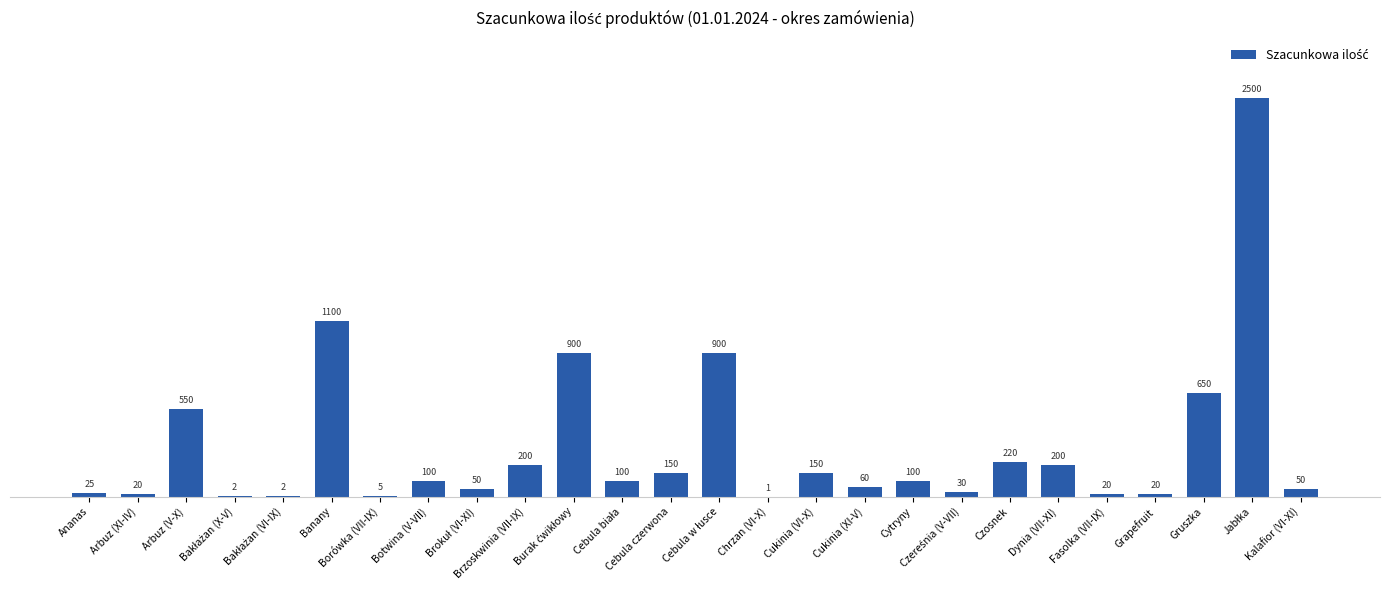

What is the difference between the values at Czosnek and Cukinia (XI-V)?

160